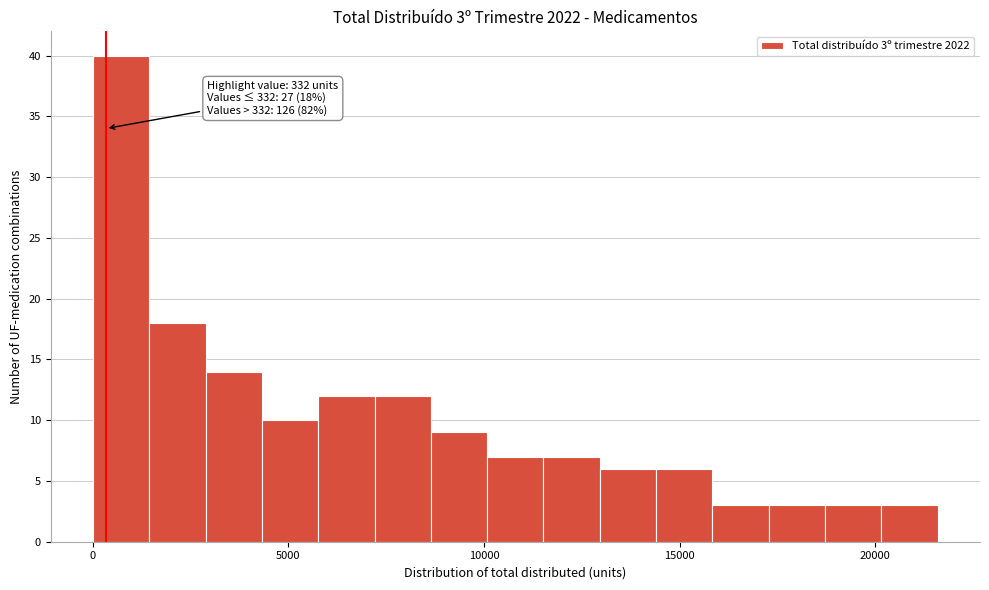

Read against the x-axis, roughly where is the centre of the tallest bar?

500